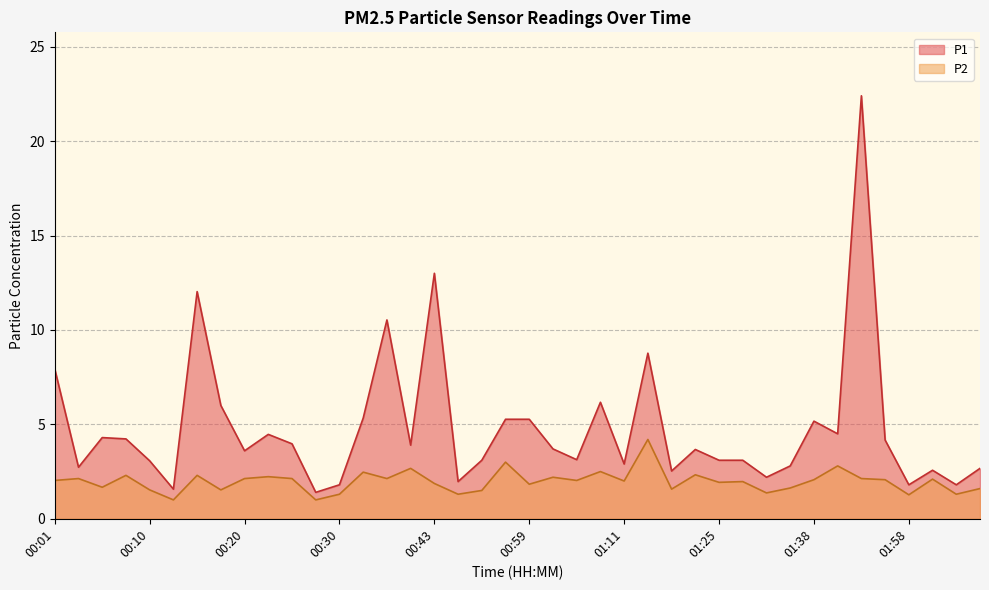

How many values in the P1 series exceed 3?

27